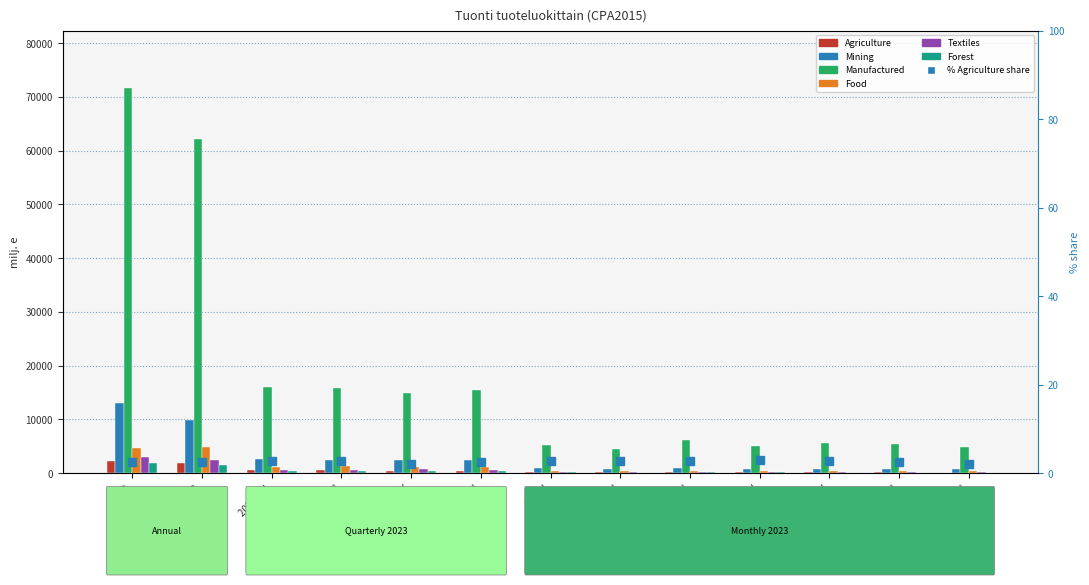

What is the maximum value for Forest?

1807.7